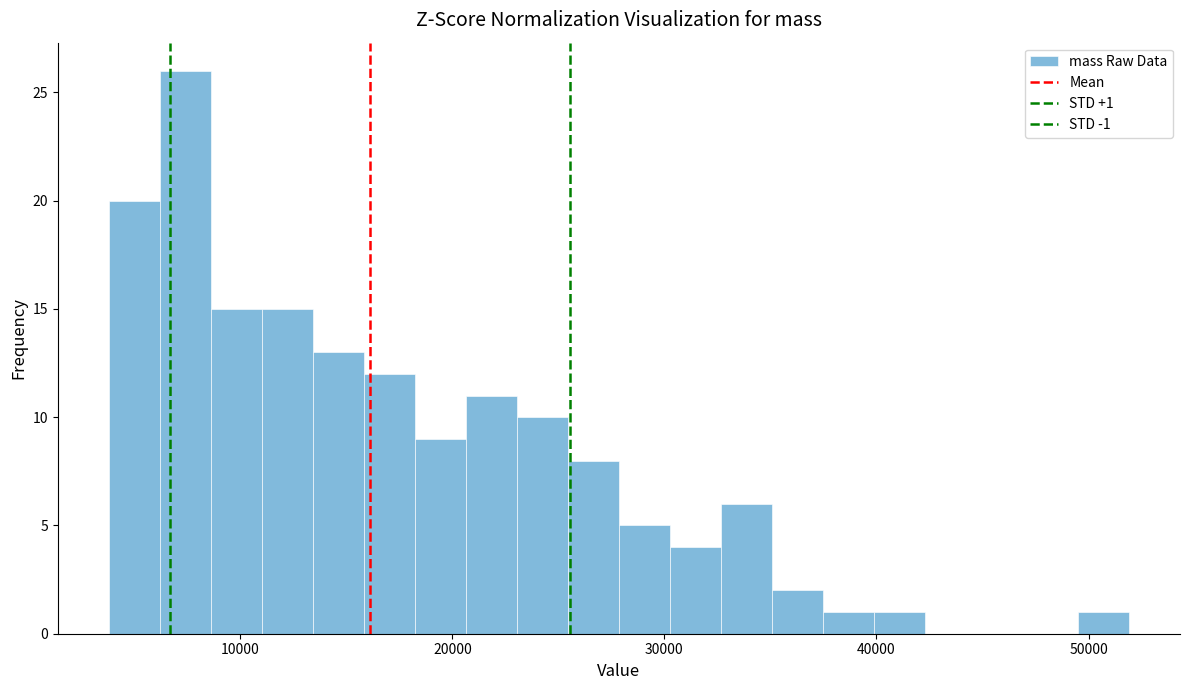

Around what value on the x-axis is the tallest bar? Give the approximate position of its centre, as read against the axis.

7000